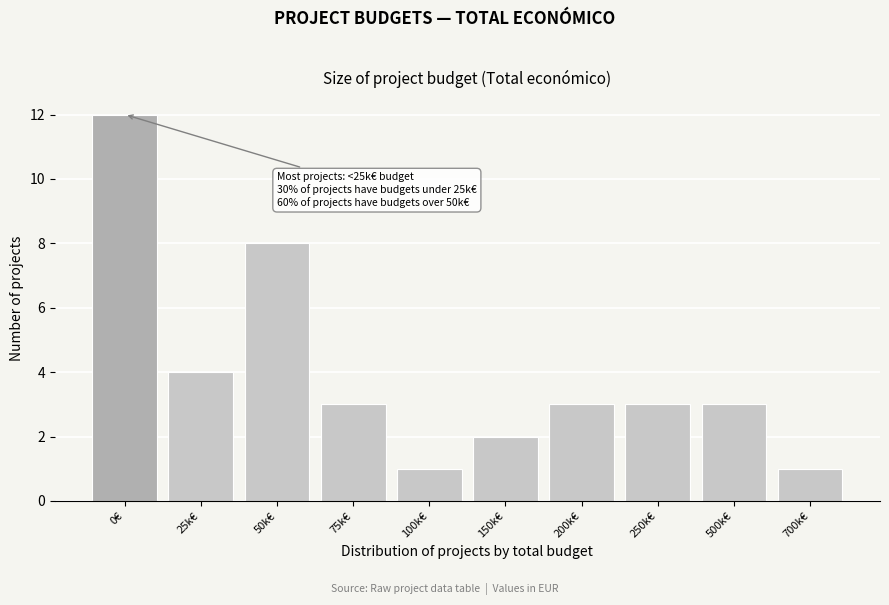

Reading right to left, transcribe all the data shown in this chart.

700k€=1	500k€=3	250k€=3	200k€=3	150k€=2	100k€=1	75k€=3	50k€=8	25k€=4	0€=12